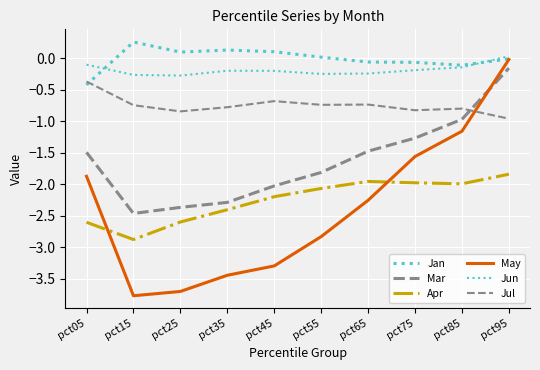

How many lines are shown in the chart?

6